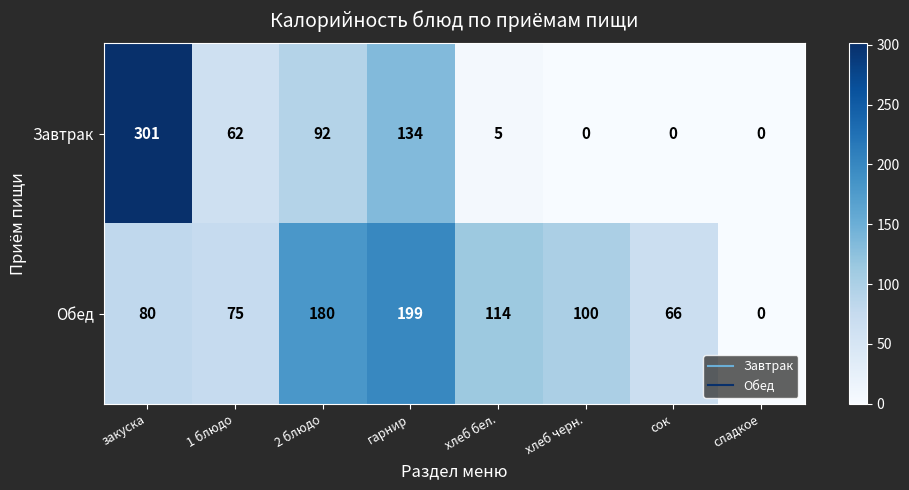

At how many categories does at least one series exceed 140?

3